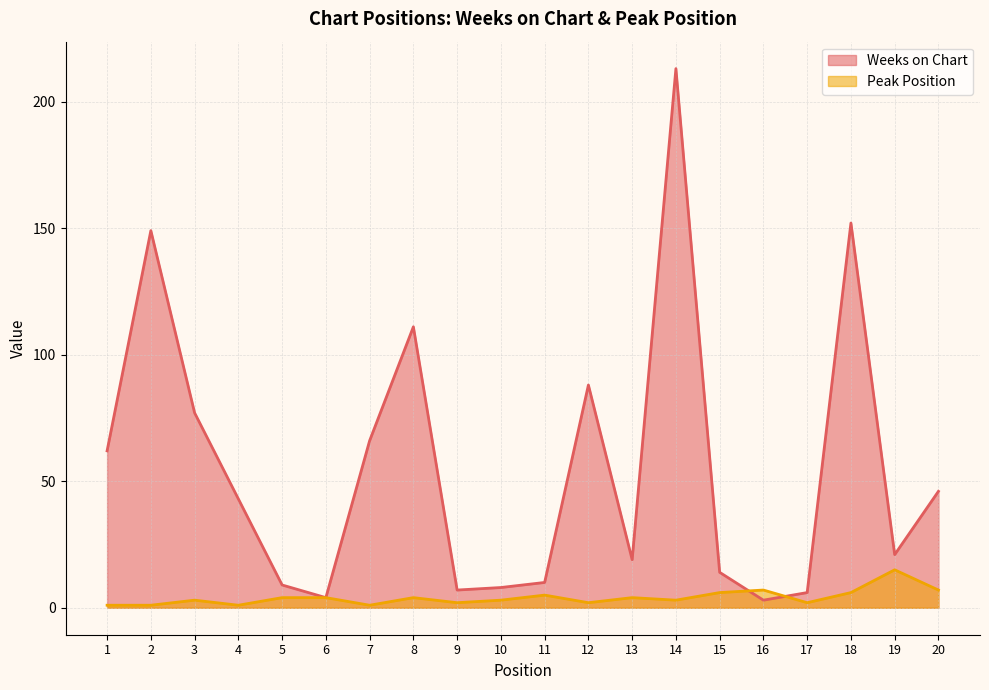

What is the maximum value shown in the chart?

213